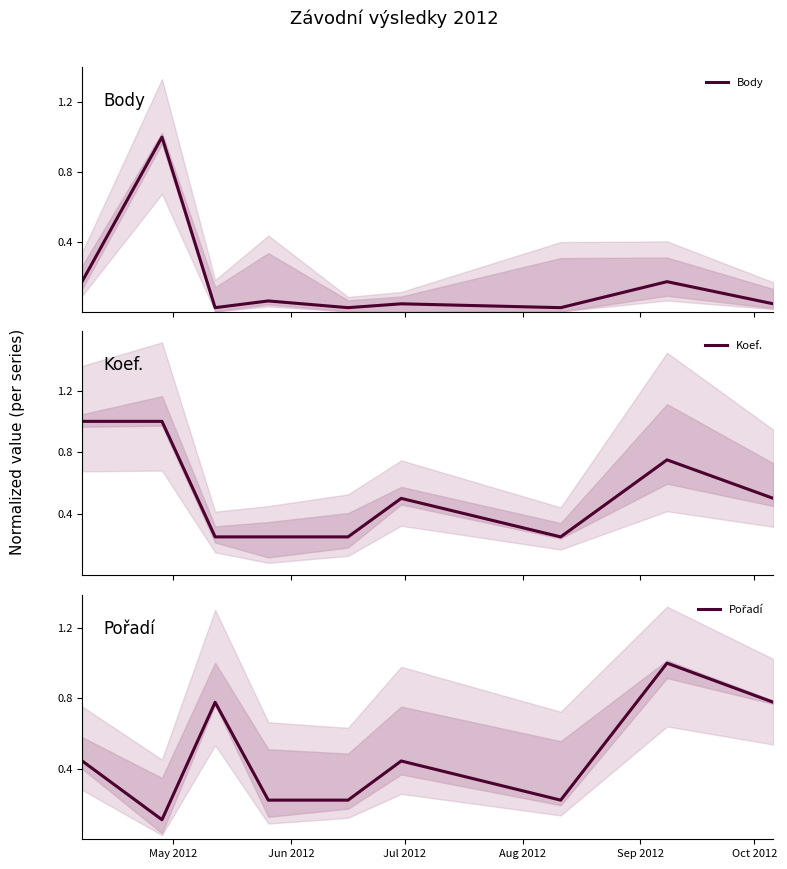

What is the maximum value for Body?

1.0